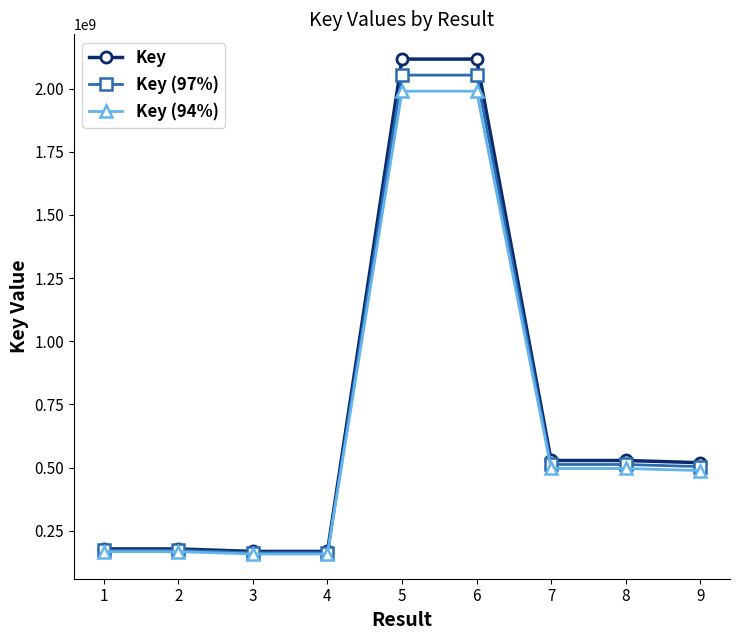

What is the greatest value displayed?

2117276004.0